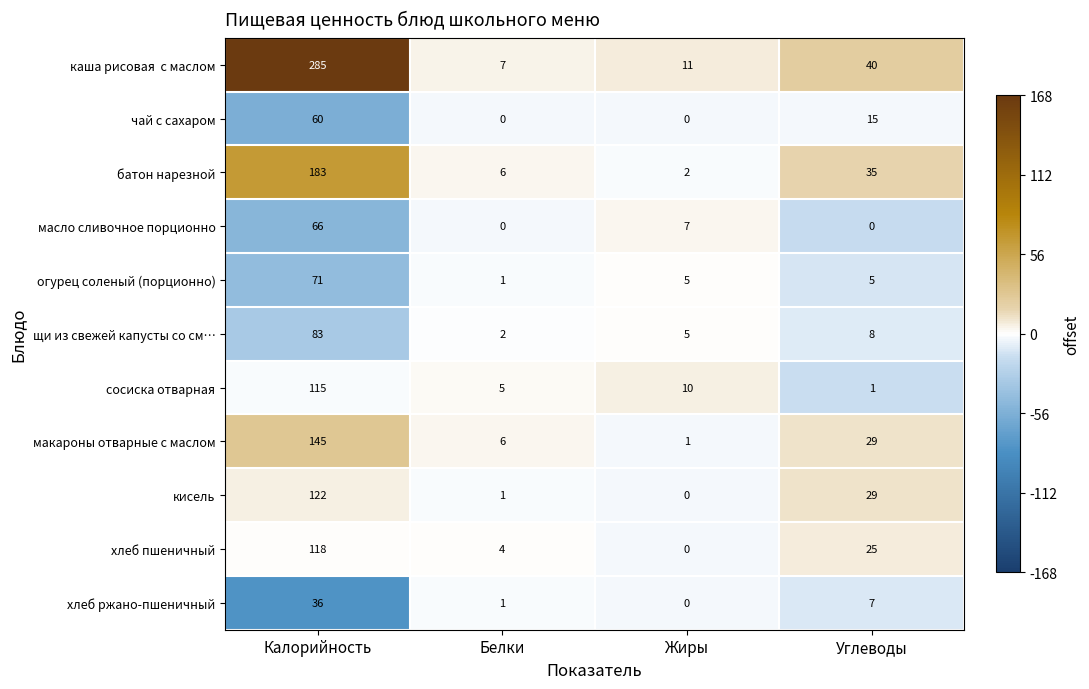

How many values in чай с сахаром are above zero?

2